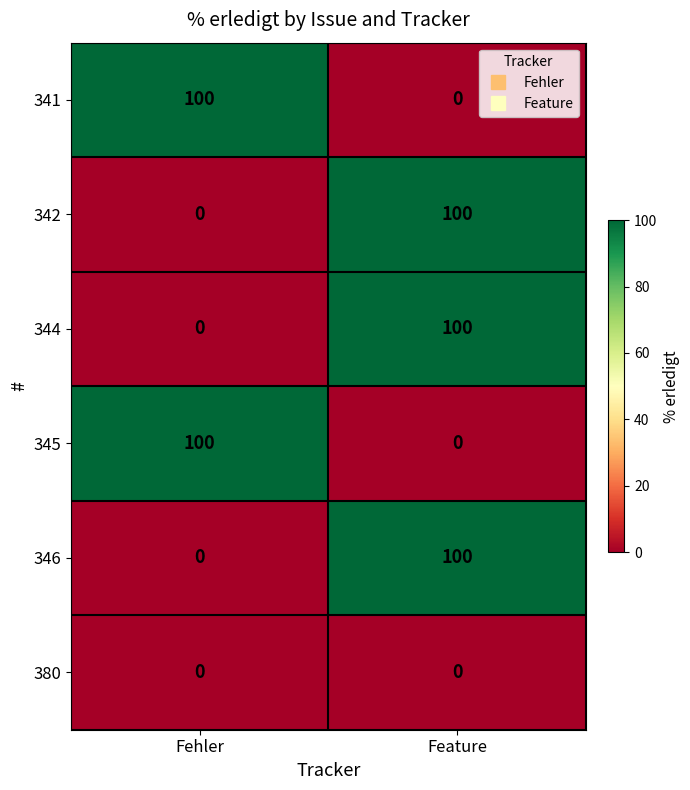

Reading left to right, extract all data points from this chart.

341: Fehler=100	Feature=0
342: Fehler=0	Feature=100
344: Fehler=0	Feature=100
345: Fehler=100	Feature=0
346: Fehler=0	Feature=100
380: Fehler=0	Feature=0